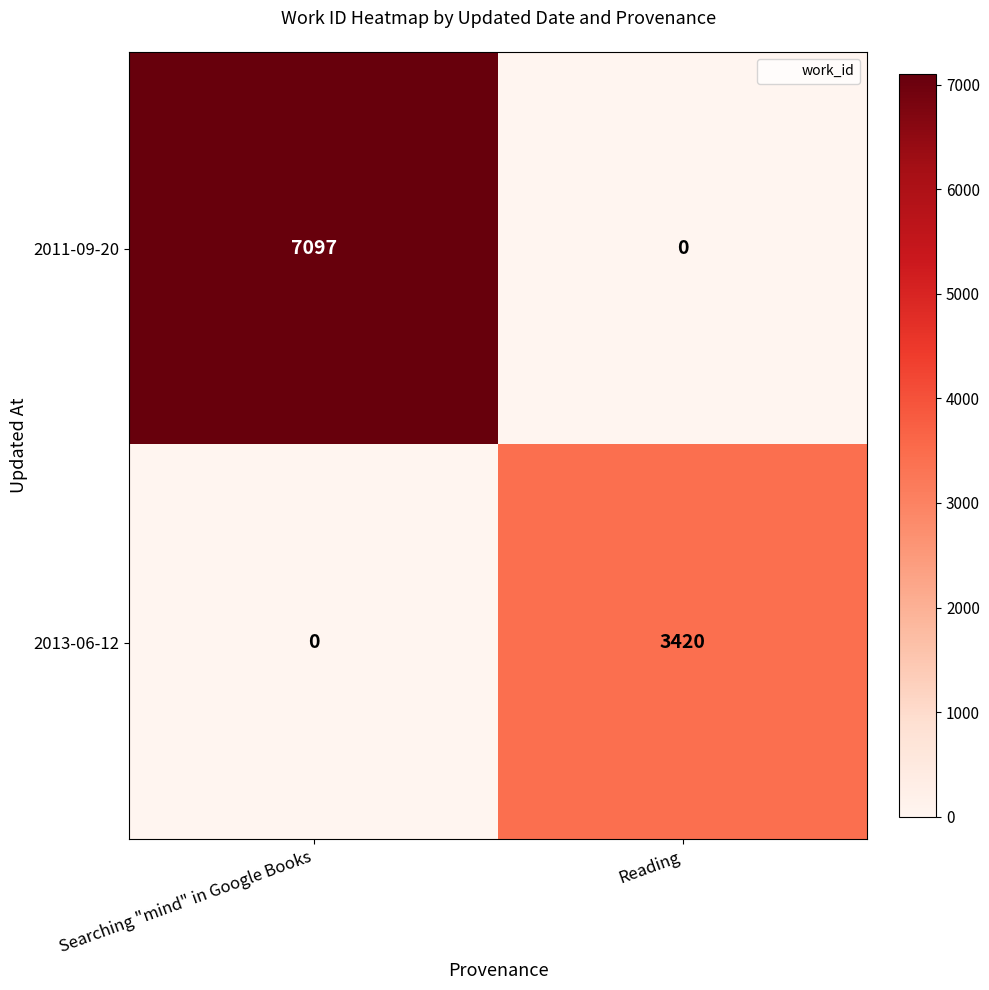

How many values in the 2013-06-12 series are below 3420?

1